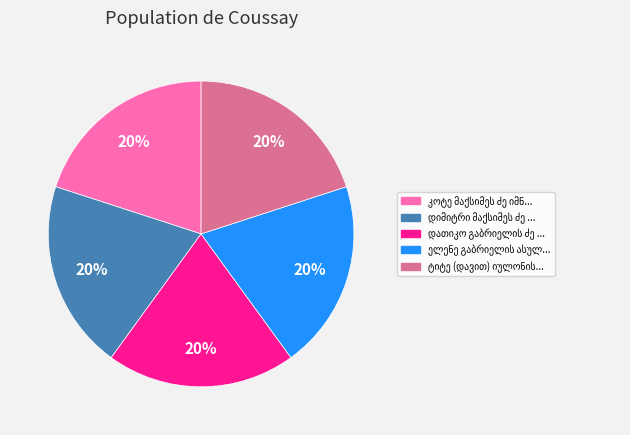

Does any single category account for the majority?

No